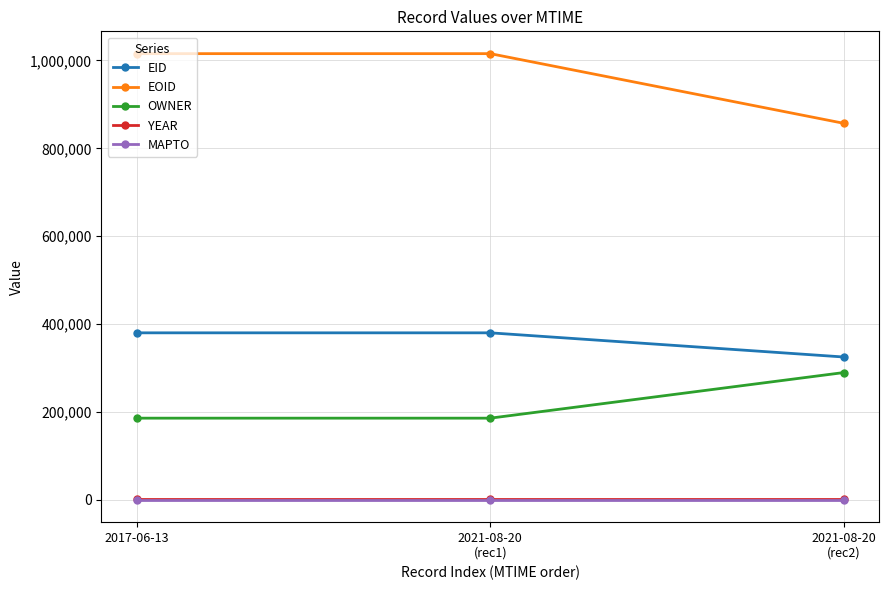

At how many categories does at least one series exceed 419903?

3